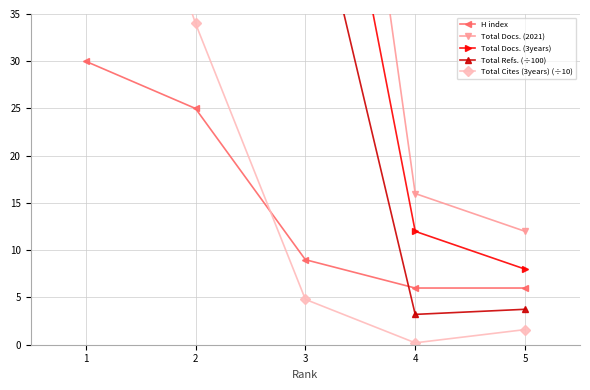

At which label is Total Cites (3years) (÷10) closest to 34?

2